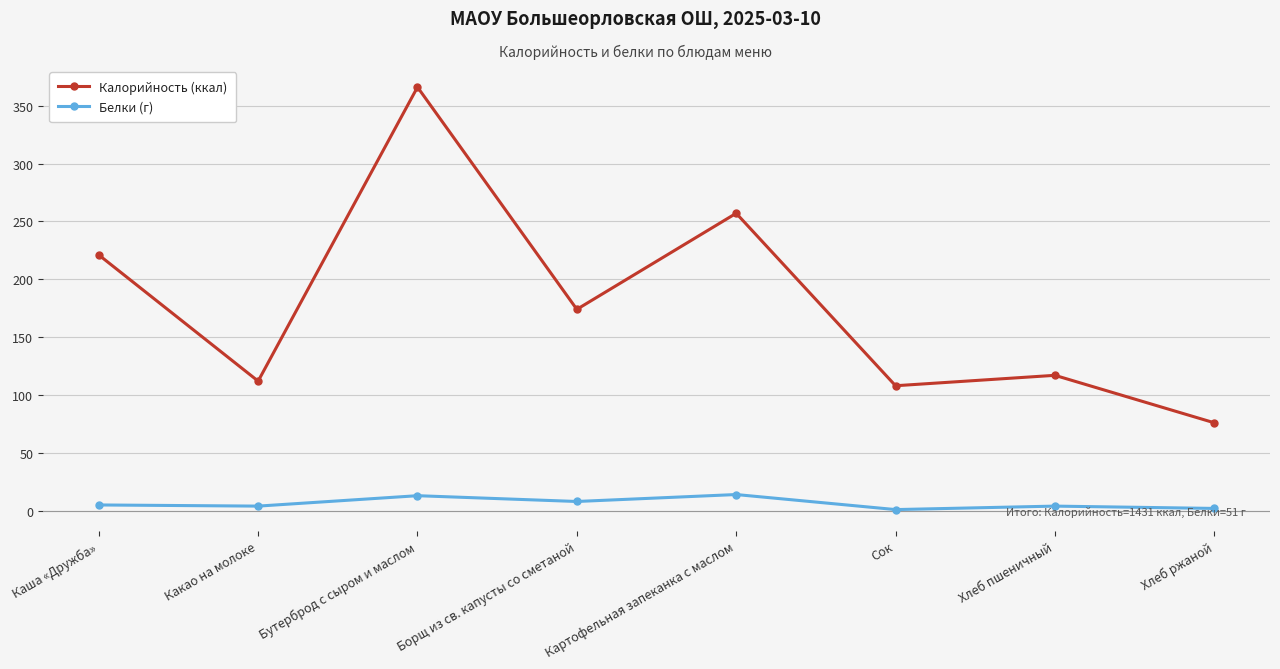

What is the difference between the highest and lowest values at Бутерброд с сыром и маслом?

353